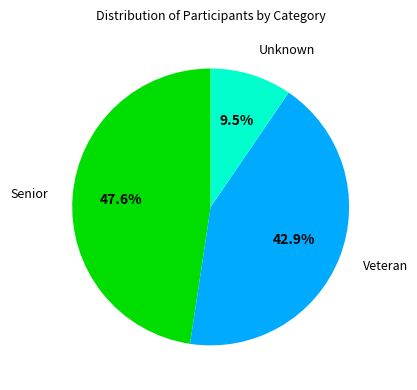

What is the ratio of the value at Senior to the value at Veteran?

1.1